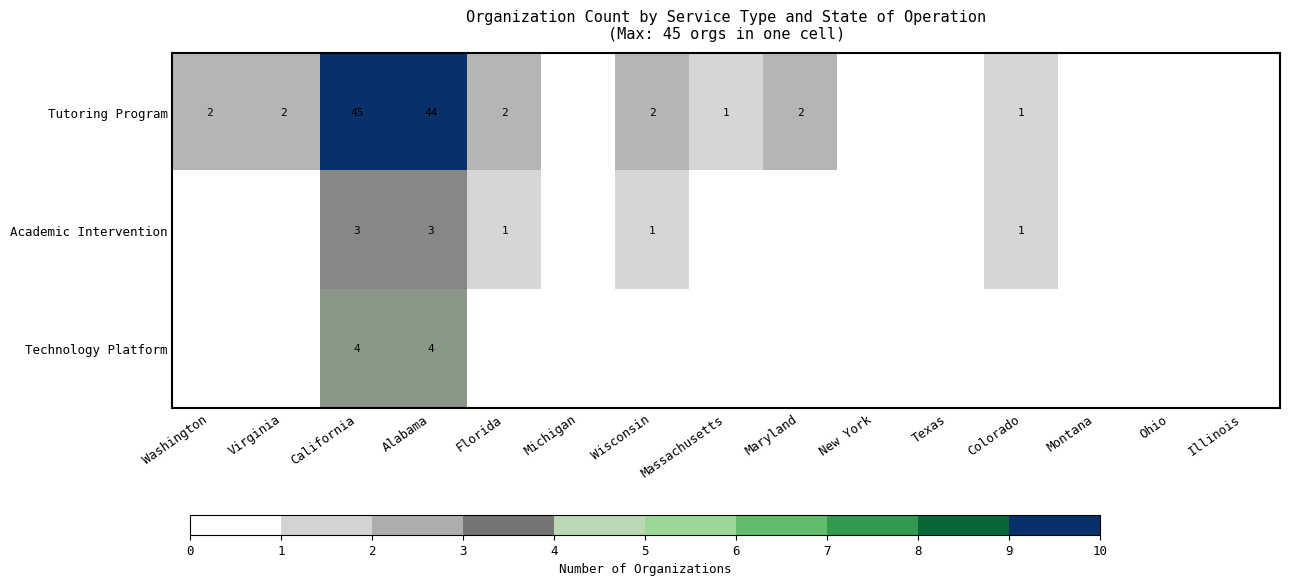

The value of Academic Intervention at Colorado is 1. True or false?

True